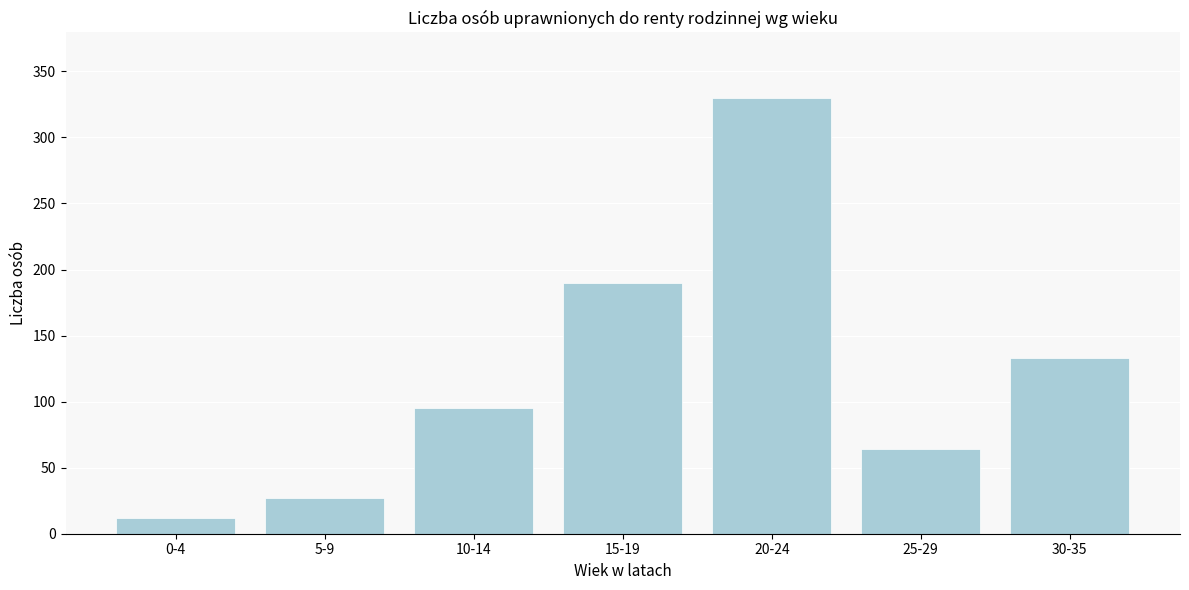

Reading right to left, what are all the values shown in this chart?

30-35=133	25-29=64	20-24=330	15-19=190	10-14=95	5-9=27	0-4=12